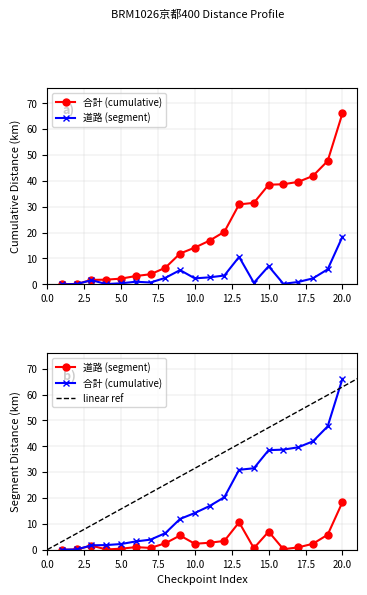

Which series has the largest total across all categories?

合計 (cumulative)